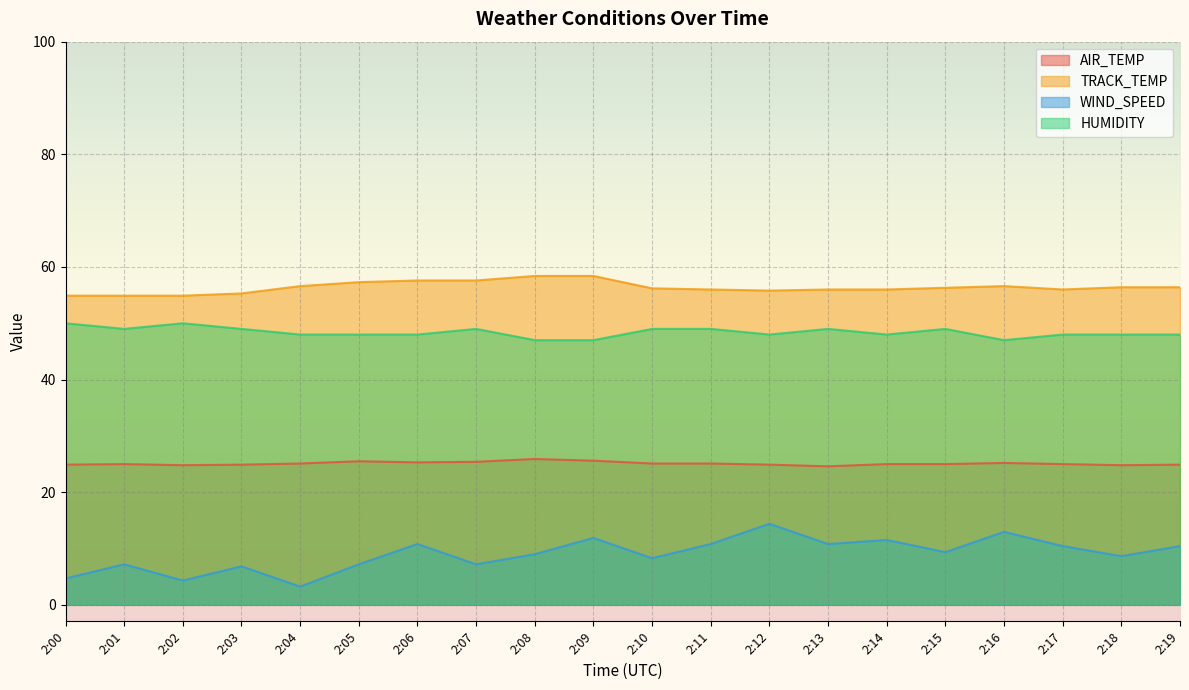

What is the highest value of the WIND_SPEED series?

14.4